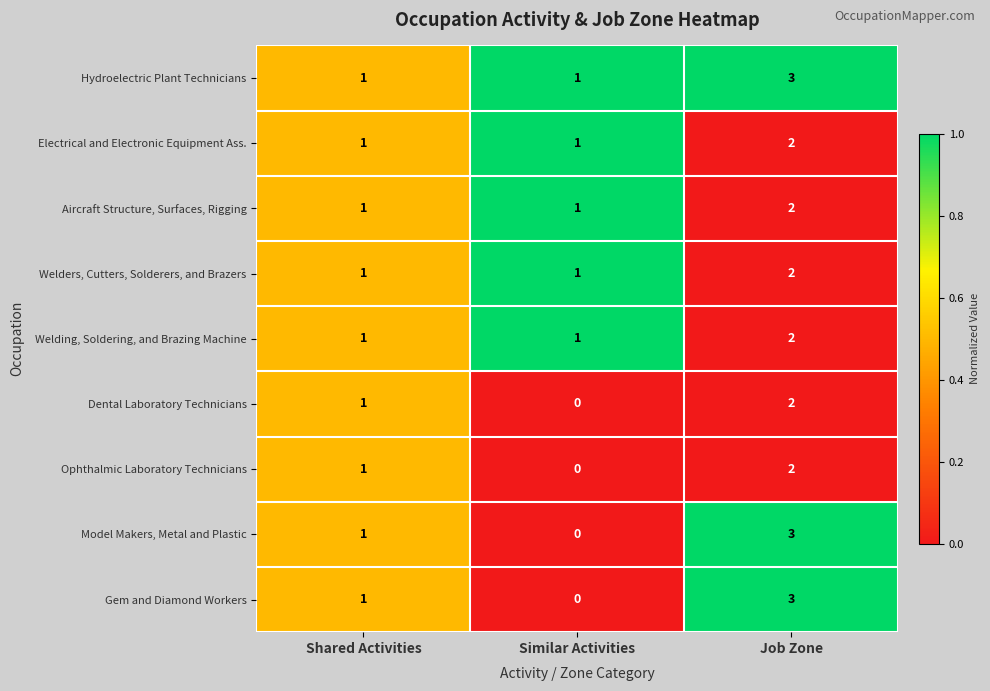

Reading right to left, extract all data points from this chart.

Hydroelectric Plant Technicians: 3	1	1
Electrical and Electronic Equipment Ass.: 2	1	1
Aircraft Structure, Surfaces, Rigging: 2	1	1
Welders, Cutters, Solderers, and Brazers: 2	1	1
Welding, Soldering, and Brazing Machine: 2	1	1
Dental Laboratory Technicians: 2	0	1
Ophthalmic Laboratory Technicians: 2	0	1
Model Makers, Metal and Plastic: 3	0	1
Gem and Diamond Workers: 3	0	1